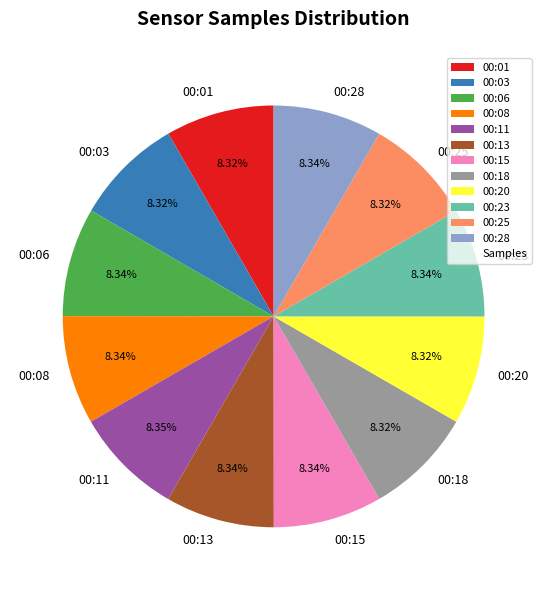

Is there any slice that represents more than half of the pie?

No